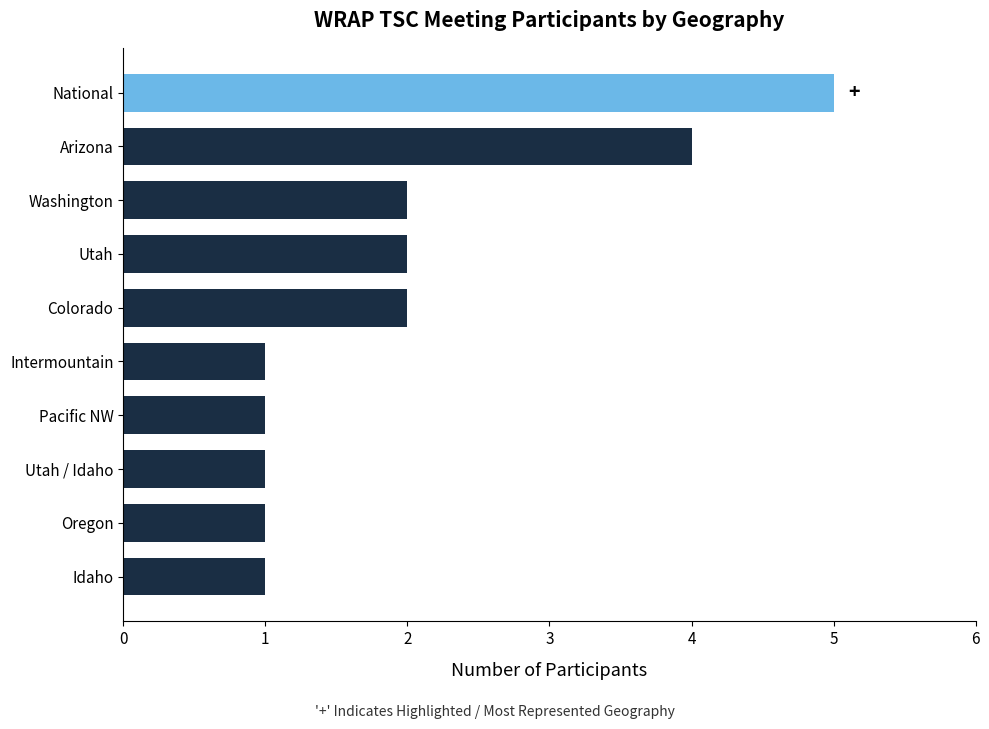

What is the sum of all values?

20